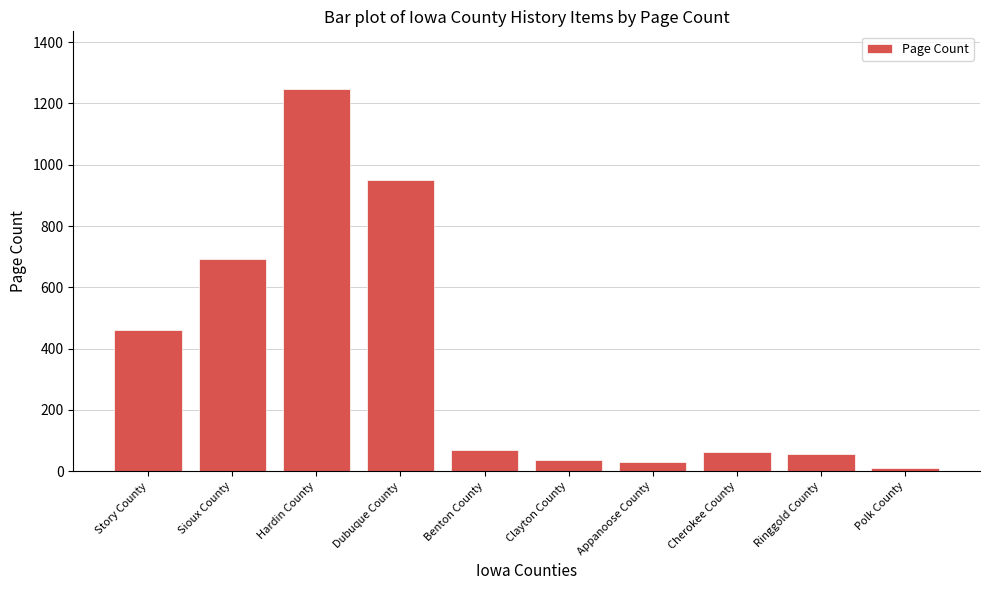

What is the sum of the values at Hardin County and Story County?

1708